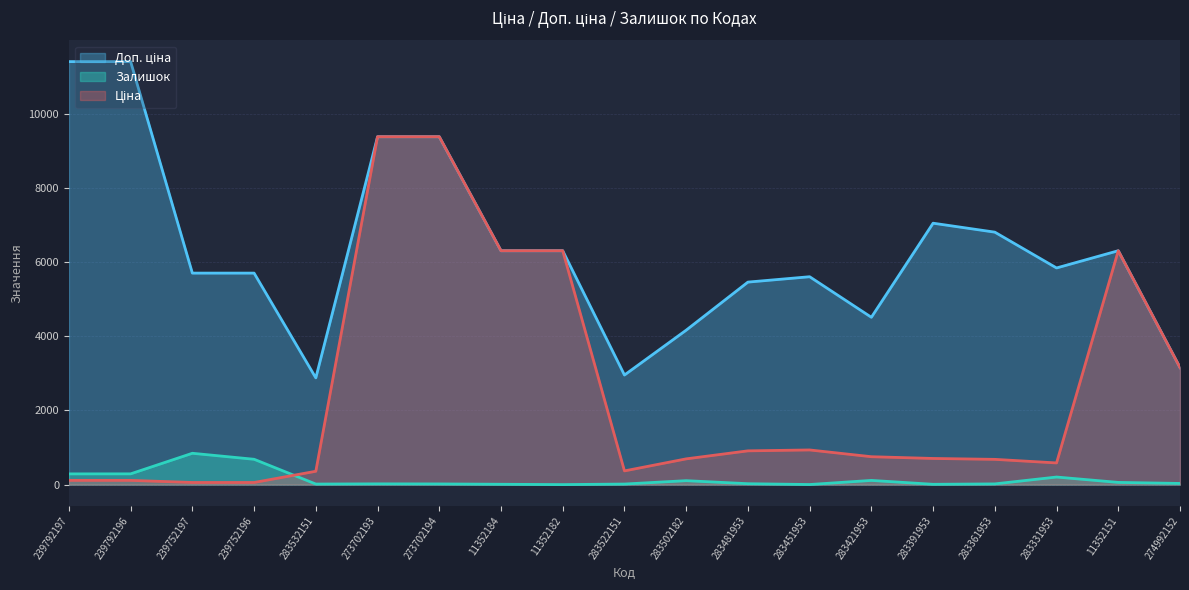

Where does the Ціна series first go above 705?

273702193